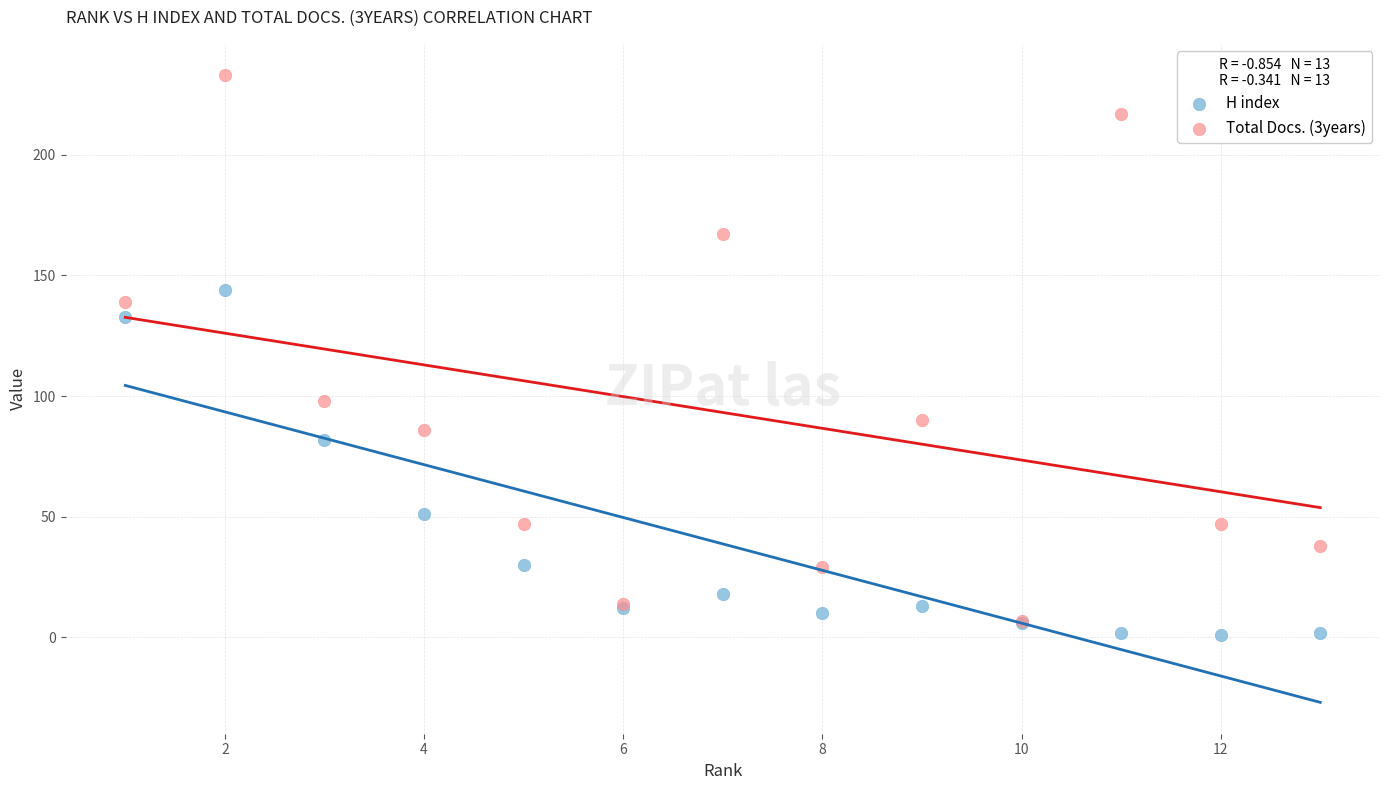

Across all series, what Y value is closest to 117?

133